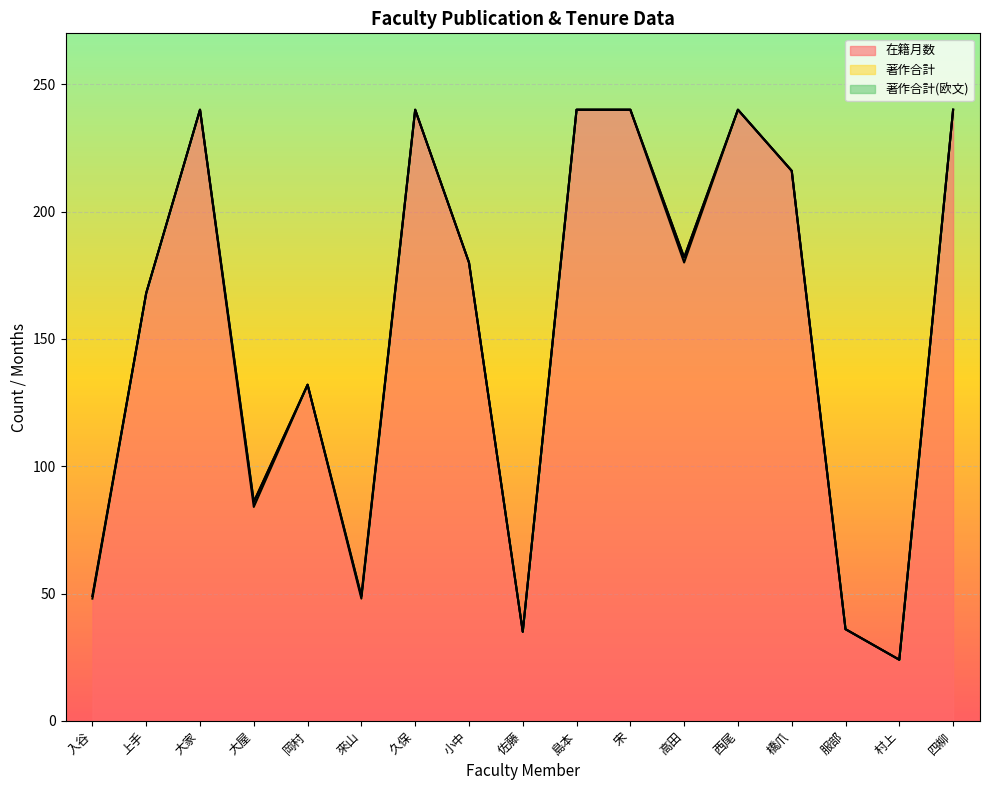

At which label is 在籍月数 closest to 132?

岡村